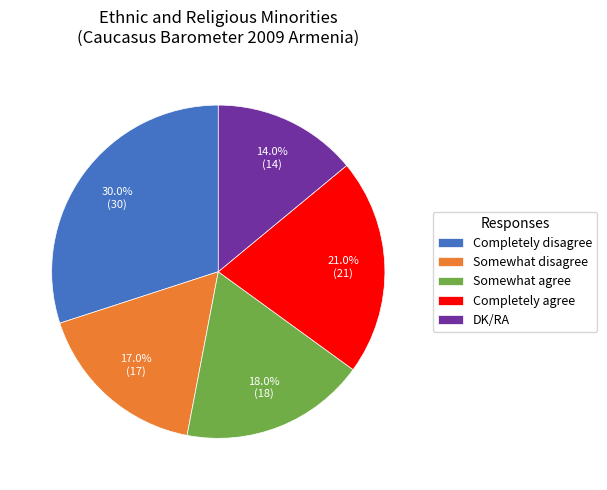

Which category has the biggest portion of the pie?

Completely disagree